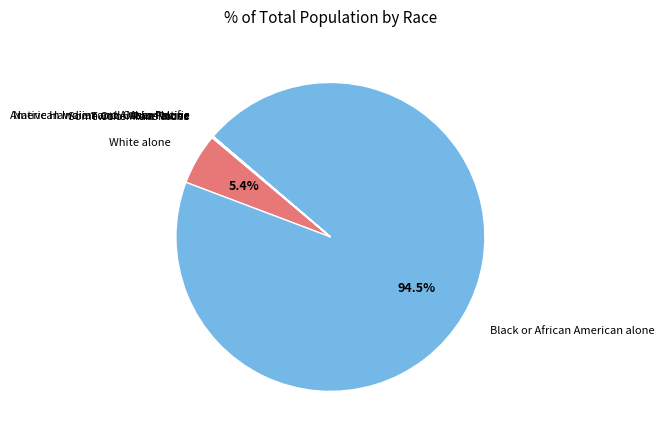

Is there any slice that represents more than half of the pie?

Yes